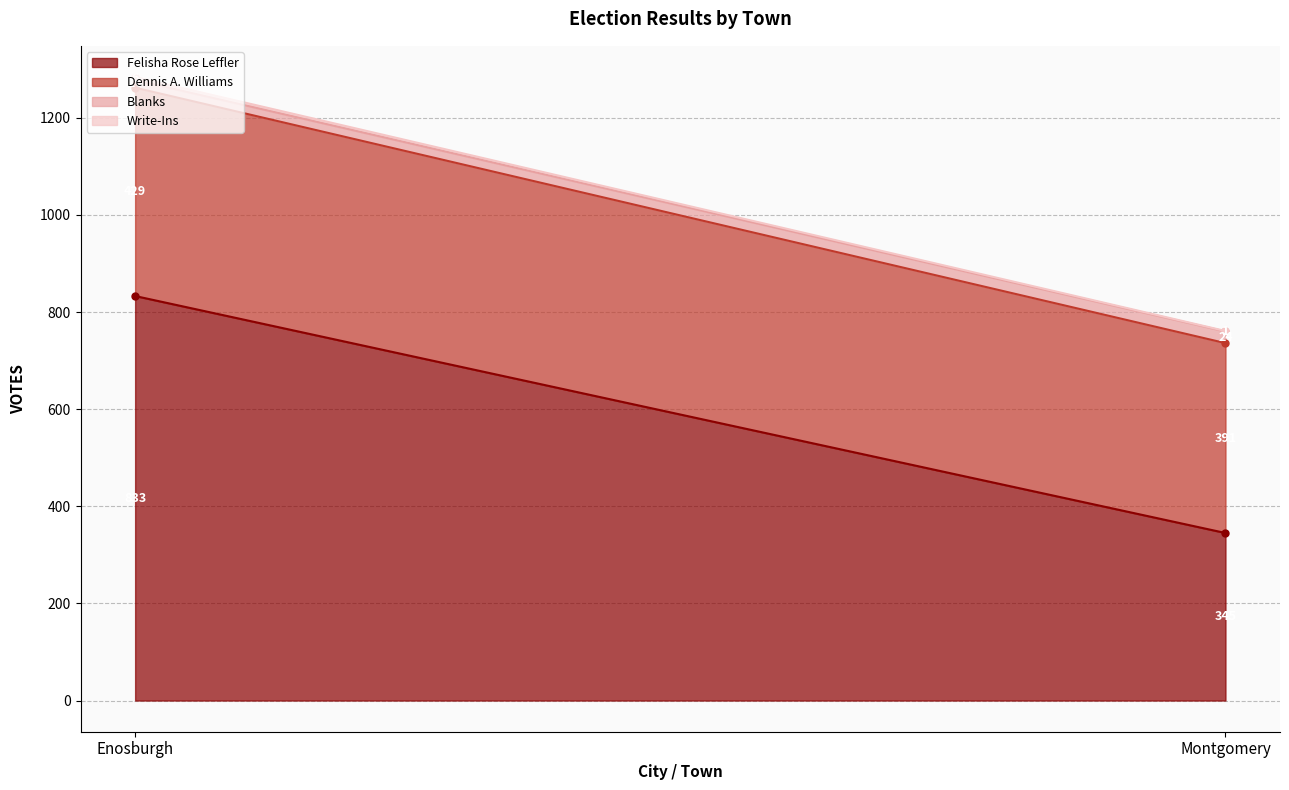

What is the value of the Blanks point at the 1st from the left?

16